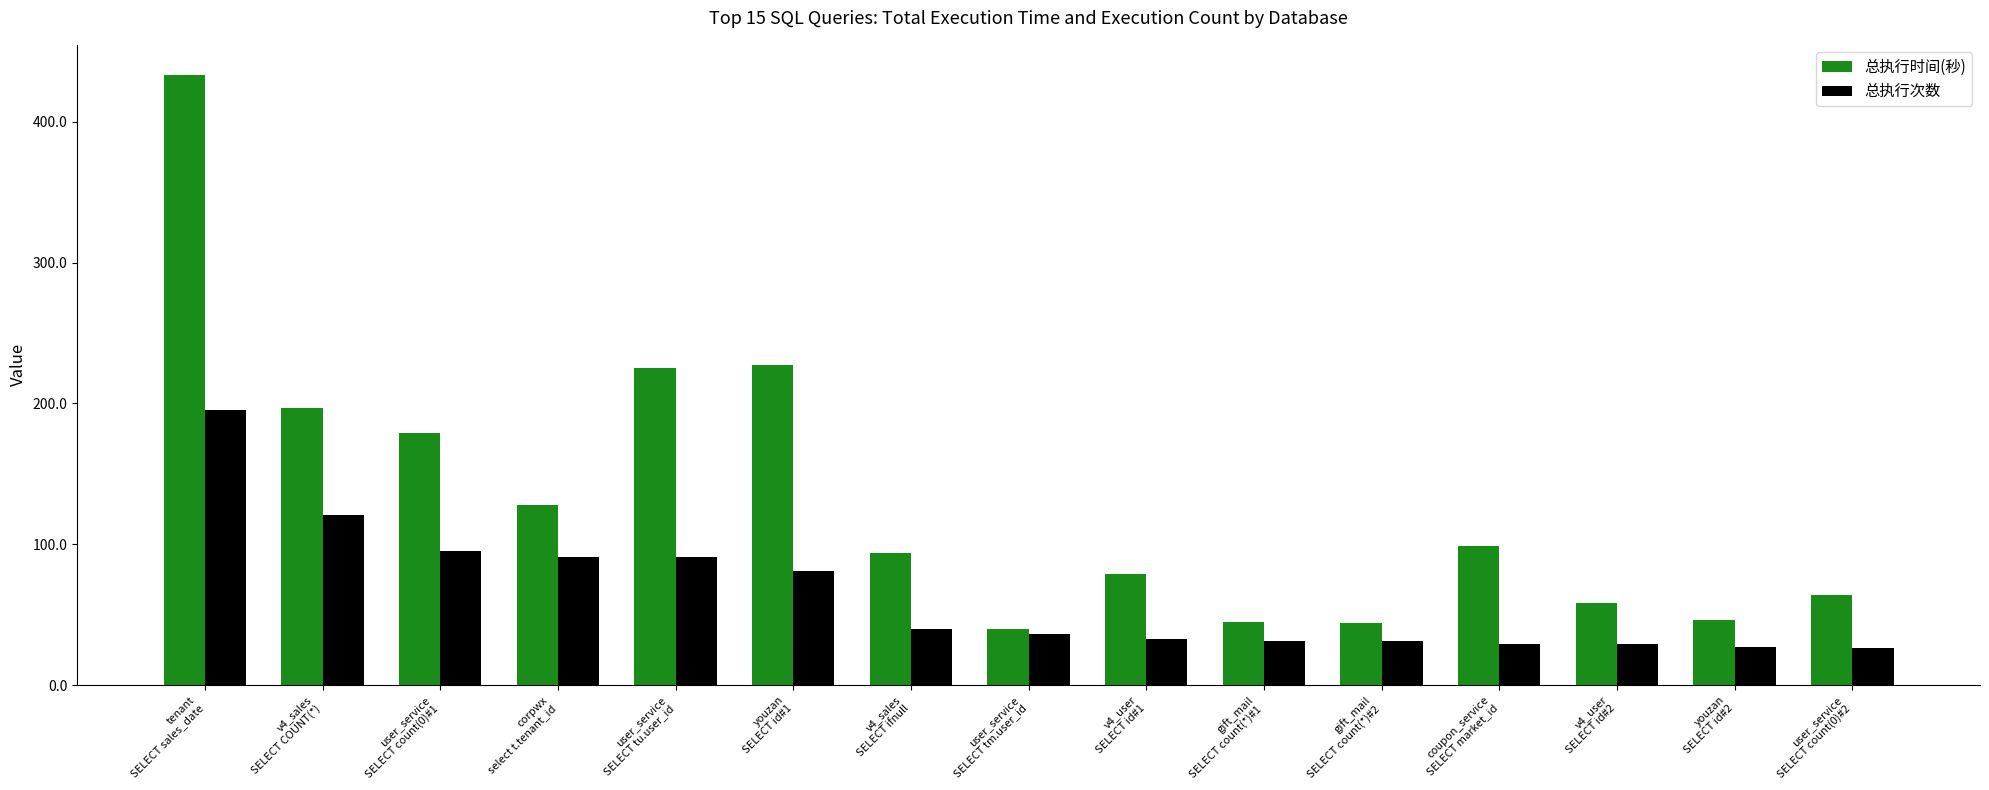

Which category has the highest value across all series?

tenant
SELECT sales_date